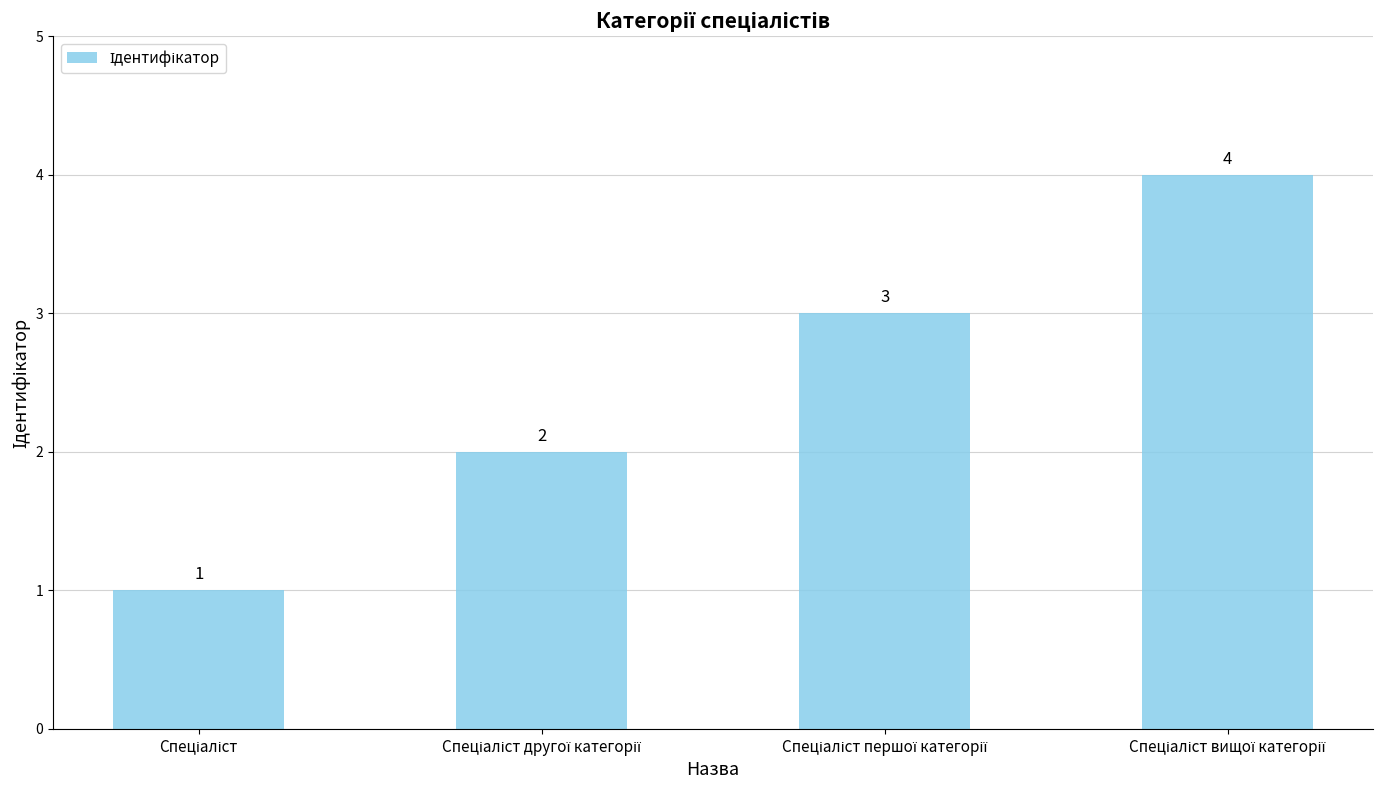

What is the value of the 2nd bar from the left?

2